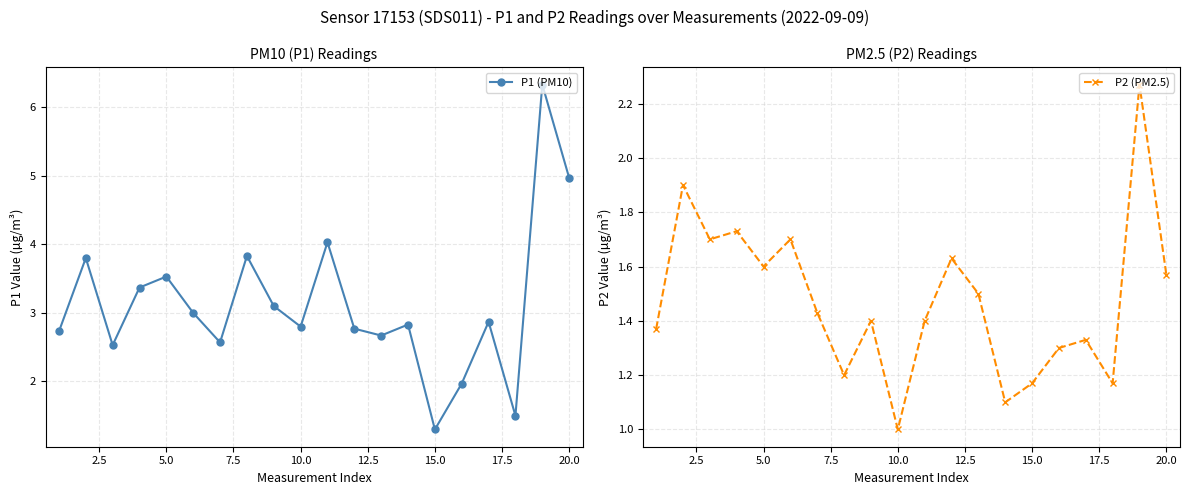

What is the maximum value for P1 (PM10)?

6.3